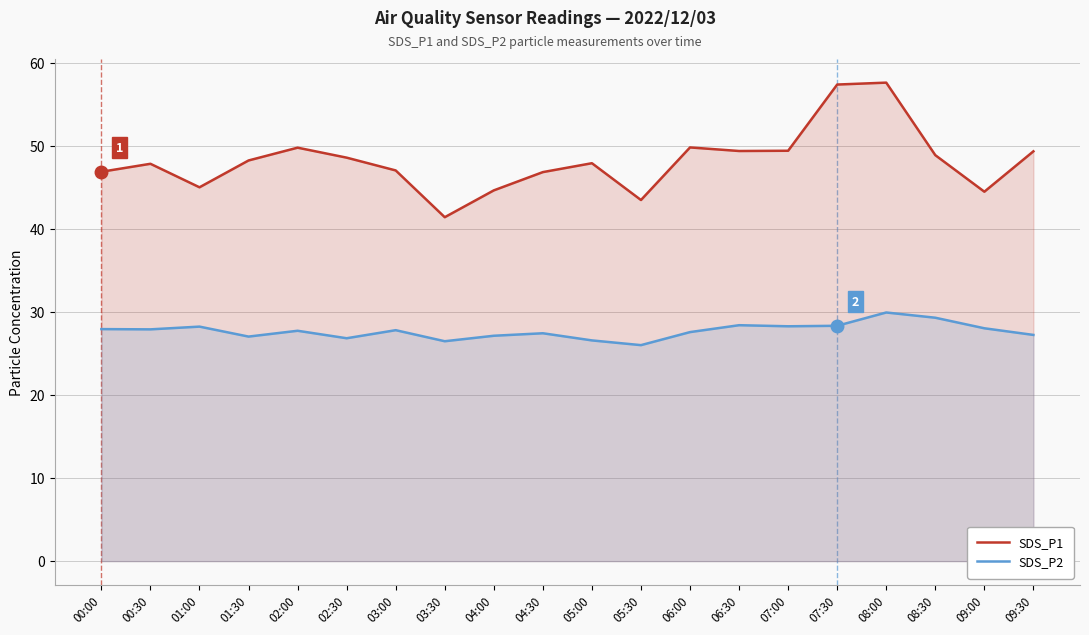

What is the value of the SDS_P1 point at the 7th from the left?

47.0